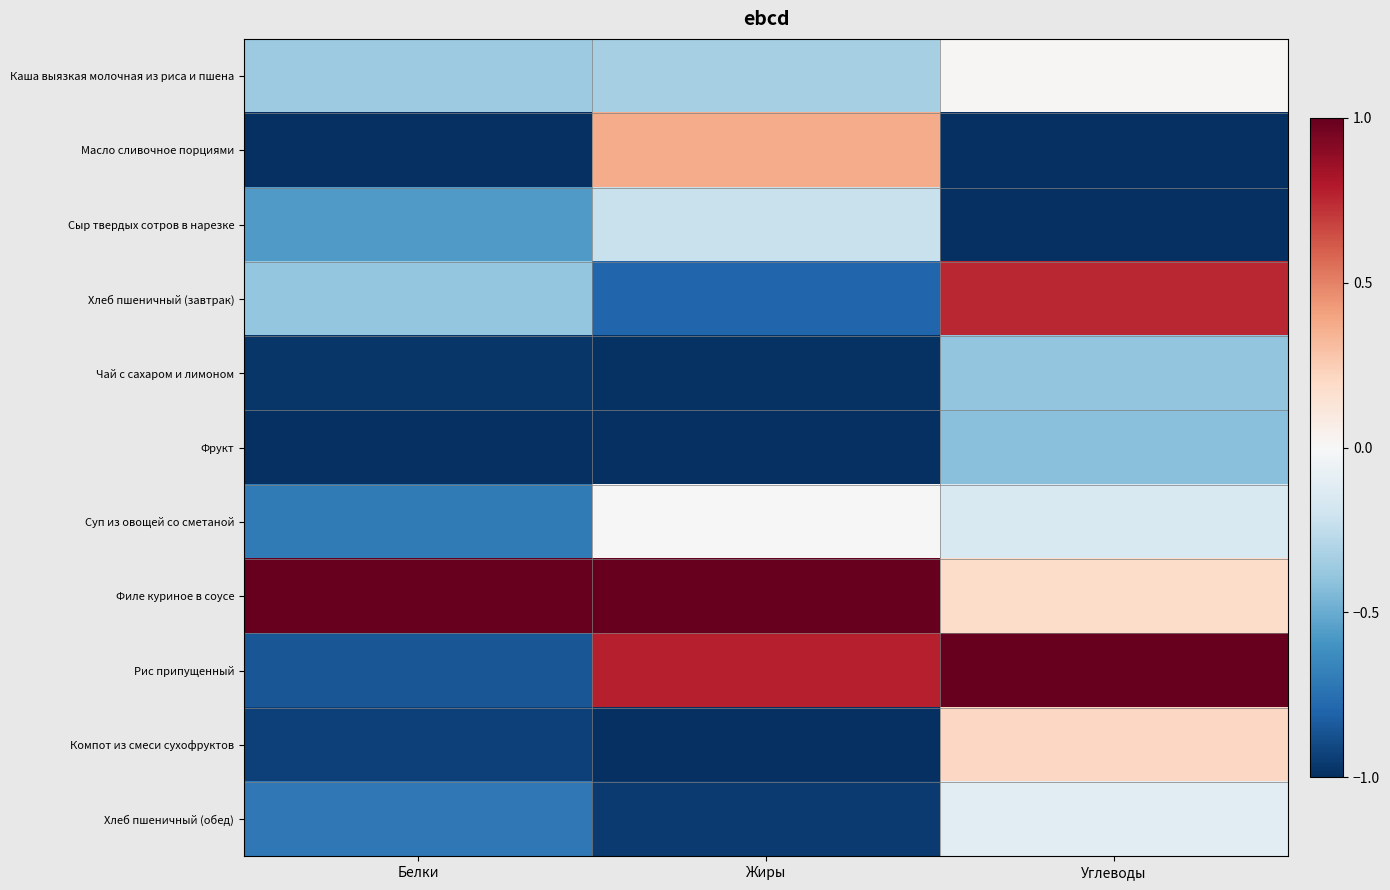

Reading left to right, transcribe all the data shown in this chart.

Каша выязкая молочная из риса и пшена: Белки=-0.4	Жиры=-0.3	Углеводы=0.0
Масло сливочное порциями: Белки=-1.0	Жиры=0.4	Углеводы=-1.0
Сыр твердых сотров в нарезке: Белки=-0.6	Жиры=-0.2	Углеводы=-1.0
Хлеб пшеничный (завтрак): Белки=-0.4	Жиры=-0.8	Углеводы=0.8
Чай с сахаром и лимоном: Белки=-1.0	Жиры=-1.0	Углеводы=-0.4
Фрукт: Белки=-1.0	Жиры=-1.0	Углеводы=-0.4
Суп из овощей со сметаной: Белки=-0.7	Жиры=-0.0	Углеводы=-0.2
Филе куриное в соусе: Белки=1.0	Жиры=1.0	Углеводы=0.2
Рис припущенный: Белки=-0.9	Жиры=0.8	Углеводы=1.0
Компот из смеси сухофруктов: Белки=-0.9	Жиры=-1.0	Углеводы=0.2
Хлеб пшеничный (обед): Белки=-0.7	Жиры=-1.0	Углеводы=-0.1